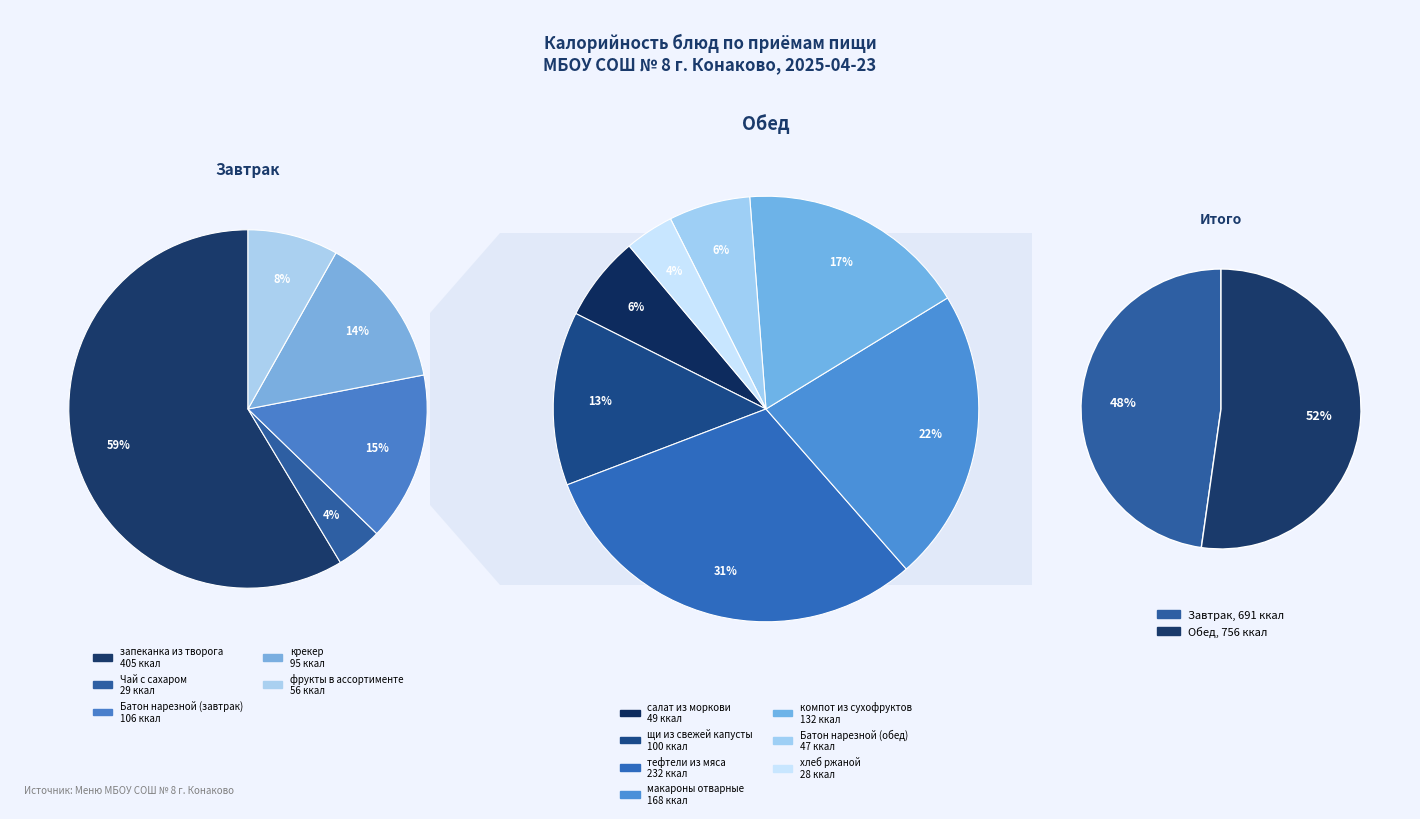

True or false: салат из моркови accounts for 1% of the total.

False